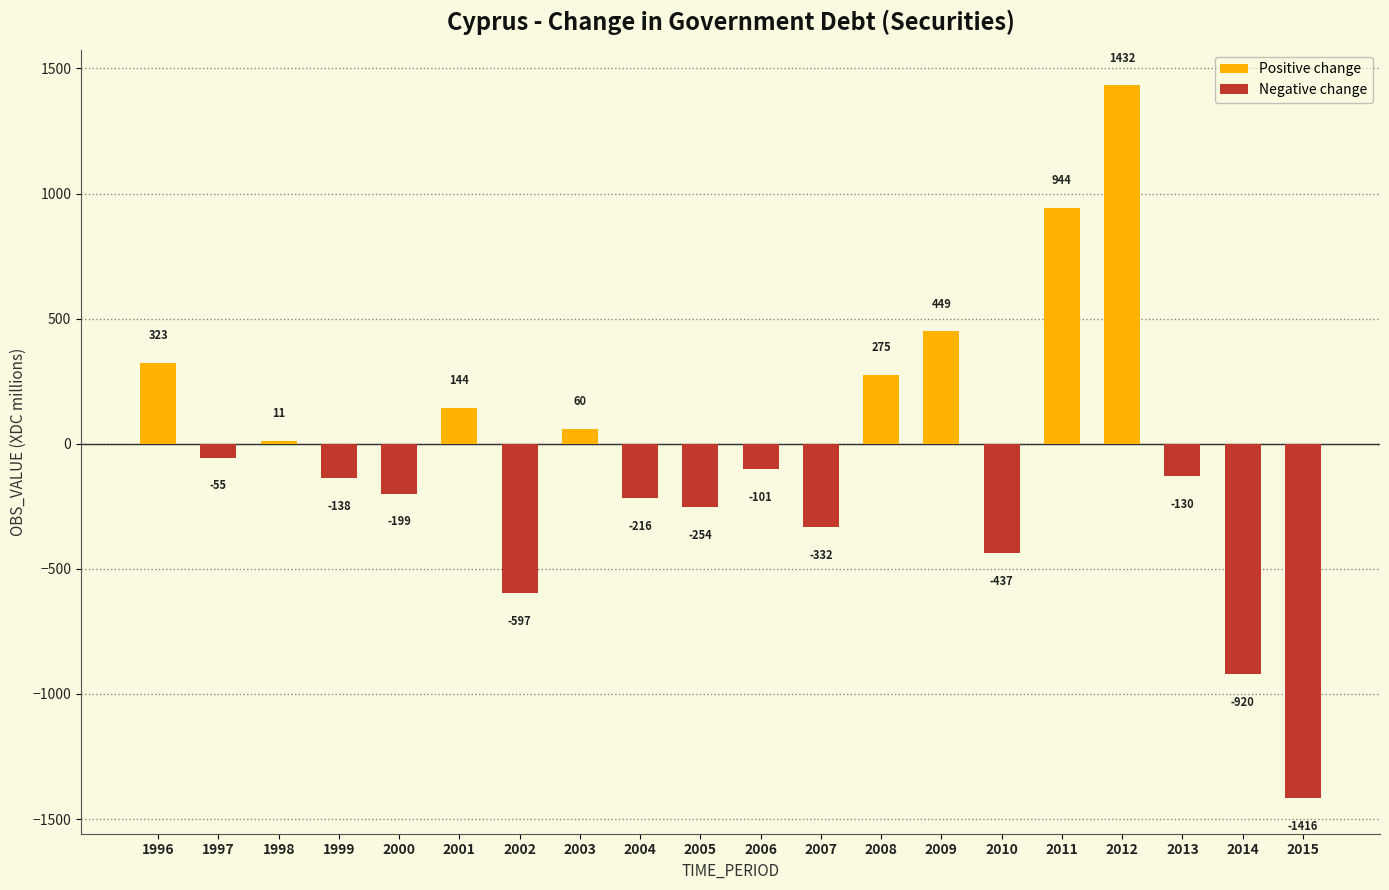

Which label corresponds to the smallest value in the chart?

2015